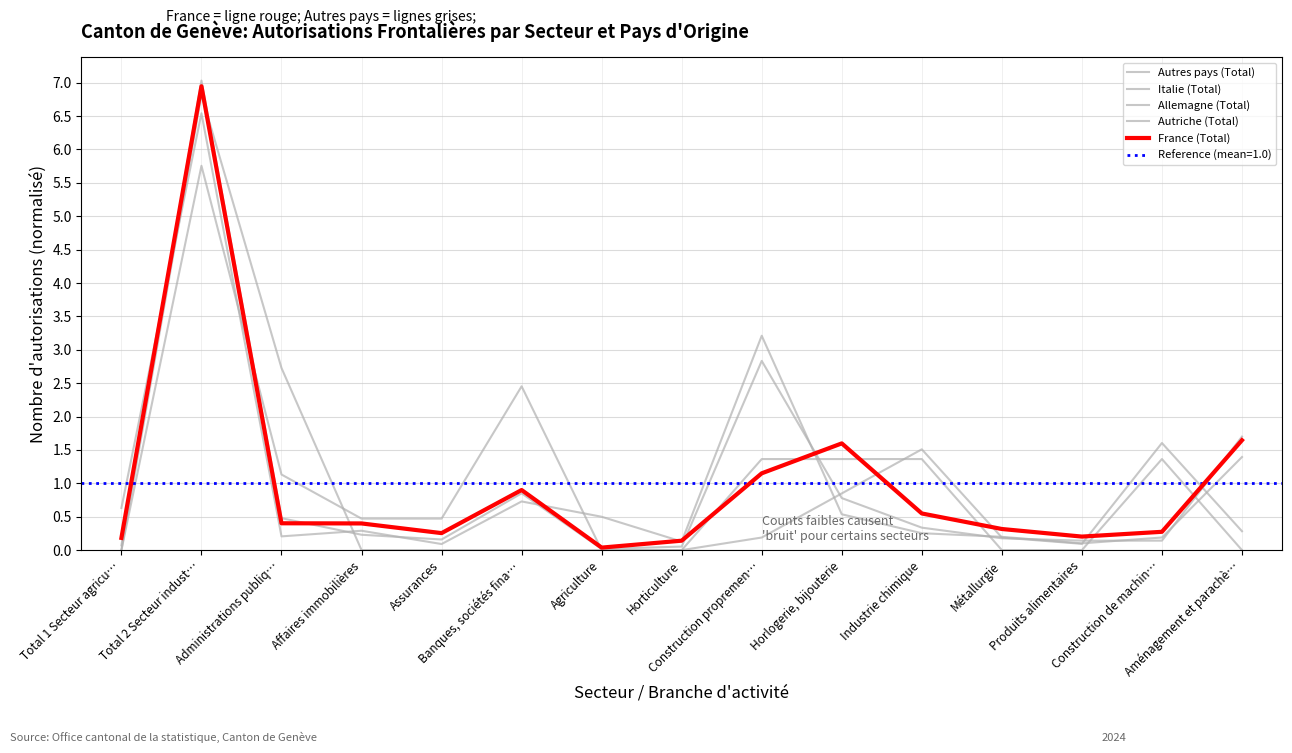

How many intersections are there between Allemagne (Total) and Autres pays (Total)?

6